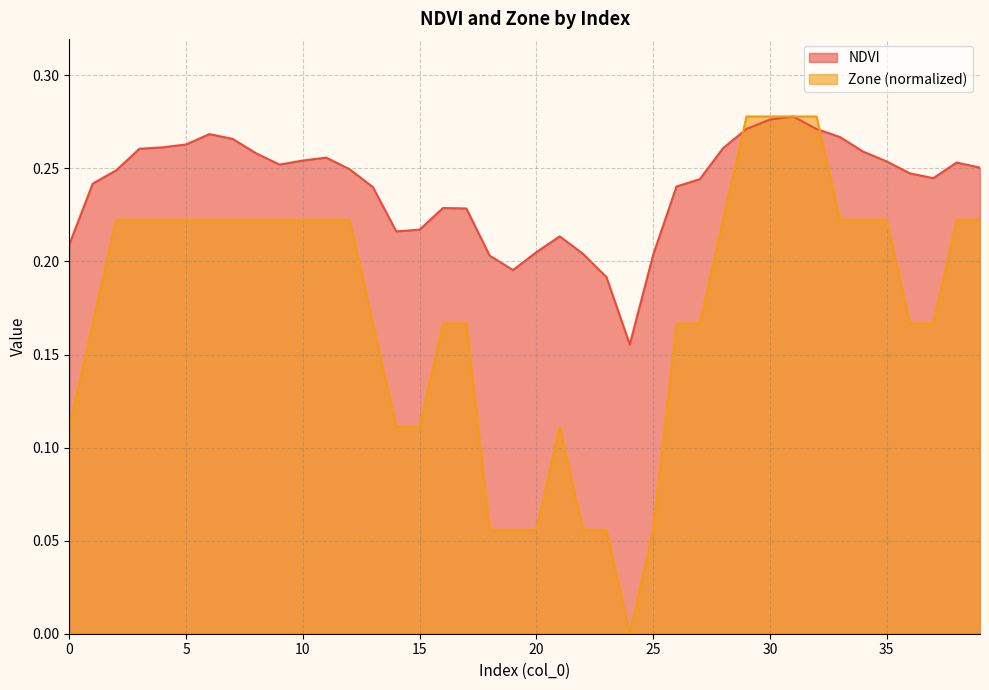

List the series in order of their overall mean, highest first.

NDVI, Zone (normalized)